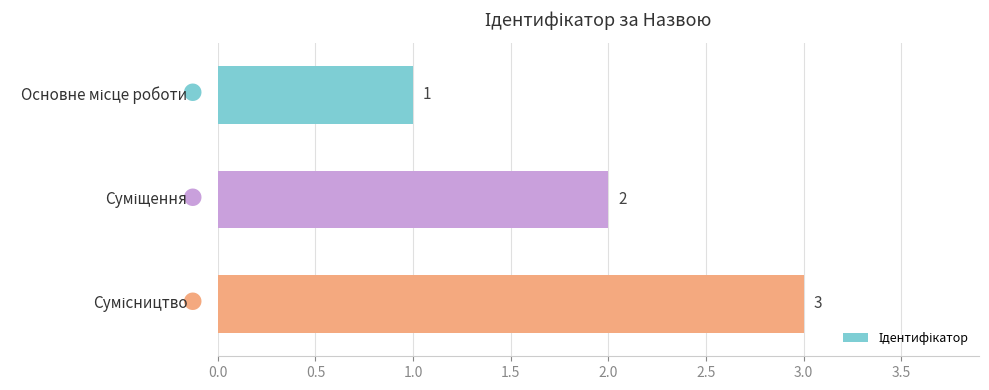

Are the bars grouped side by side (vs. stacked)?

No